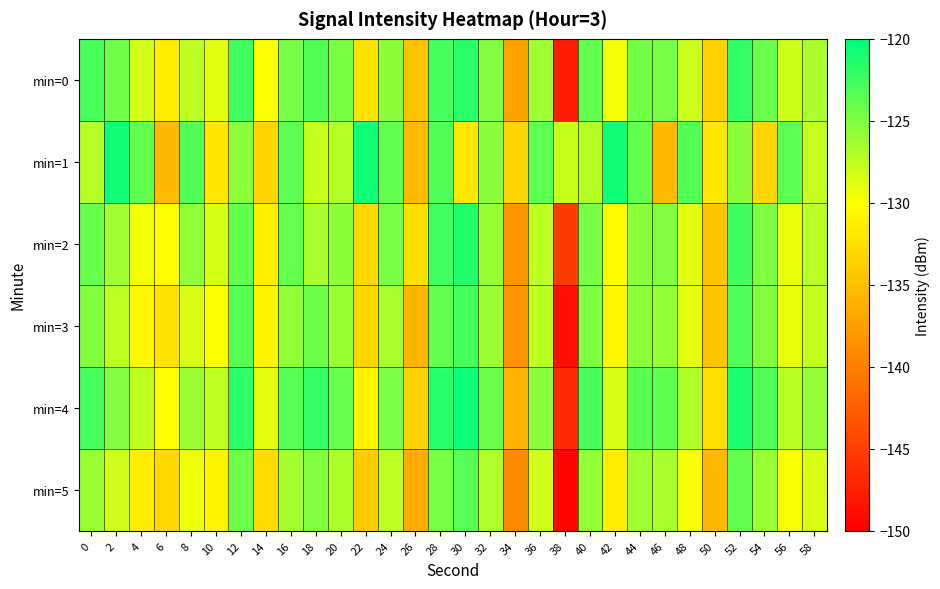

What is the minimum value shown in the chart?

-149.7